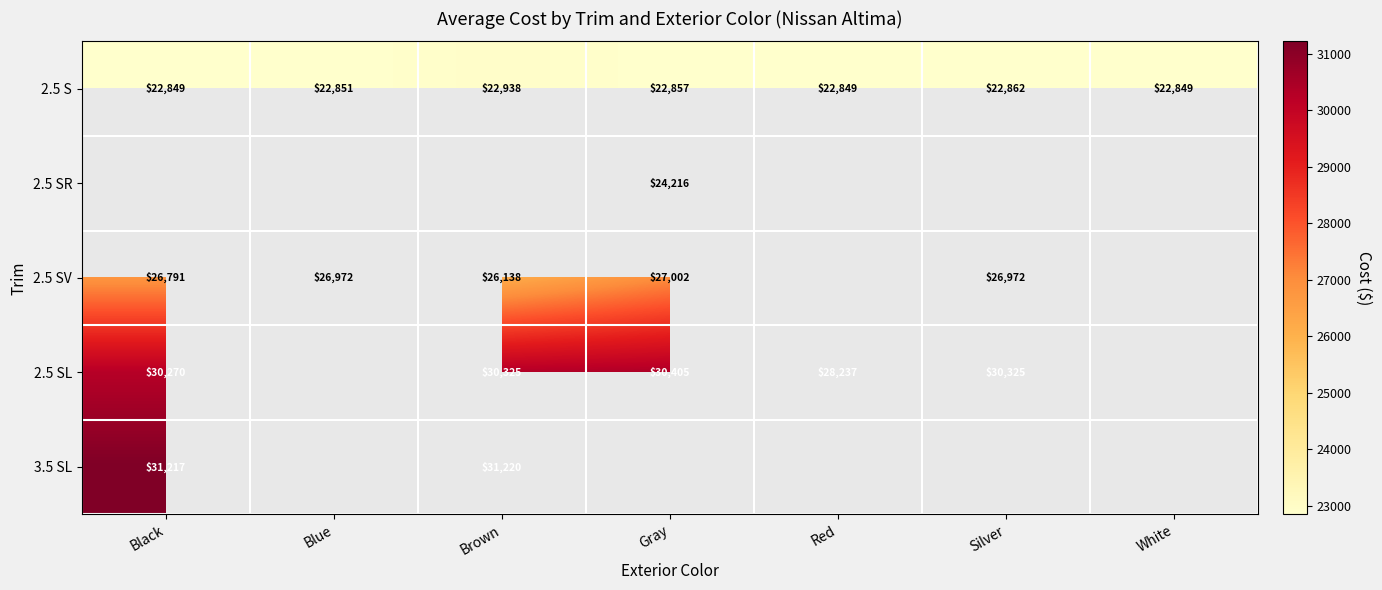

What is the greatest value displayed?

31220.0